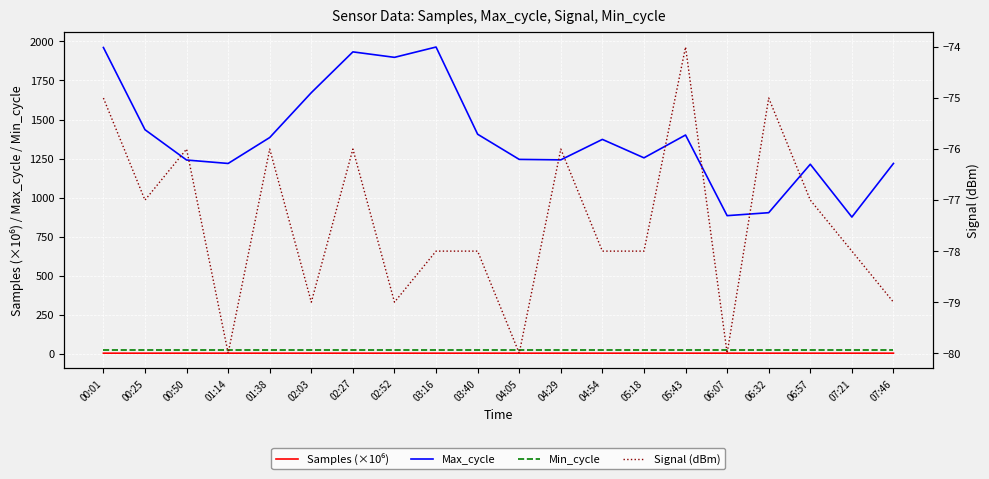

Reading left to right, extract all data points from this chart.

Samples (×10⁶): 00:01=5.1	00:25=5.1	00:50=5.1	01:14=5.1	01:38=5.1	02:03=5.1	02:27=5.1	02:52=5.1	03:16=5.1	03:40=5.1	04:05=5.1	04:29=5.1	04:54=5.1	05:18=5.1	05:43=5.1	06:07=5.1	06:32=5.1	06:57=5.1	07:21=5.1	07:46=5.1
Max_cycle: 00:01=1961.0	00:25=1435.0	00:50=1241.0	01:14=1219.0	01:38=1385.0	02:03=1672.0	02:27=1933.0	02:52=1898.0	03:16=1964.0	03:40=1406.0	04:05=1245.0	04:29=1242.0	04:54=1373.0	05:18=1255.0	05:43=1401.0	06:07=885.0	06:32=904.0	06:57=1214.0	07:21=876.0	07:46=1219.0
Min_cycle: 00:01=28.0	00:25=28.0	00:50=28.0	01:14=28.0	01:38=28.0	02:03=28.0	02:27=28.0	02:52=28.0	03:16=28.0	03:40=28.0	04:05=28.0	04:29=28.0	04:54=28.0	05:18=28.0	05:43=28.0	06:07=28.0	06:32=28.0	06:57=28.0	07:21=28.0	07:46=28.0
Signal (dBm): 00:01=-75.0	00:25=-77.0	00:50=-76.0	01:14=-80.0	01:38=-76.0	02:03=-79.0	02:27=-76.0	02:52=-79.0	03:16=-78.0	03:40=-78.0	04:05=-80.0	04:29=-76.0	04:54=-78.0	05:18=-78.0	05:43=-74.0	06:07=-80.0	06:32=-75.0	06:57=-77.0	07:21=-78.0	07:46=-79.0